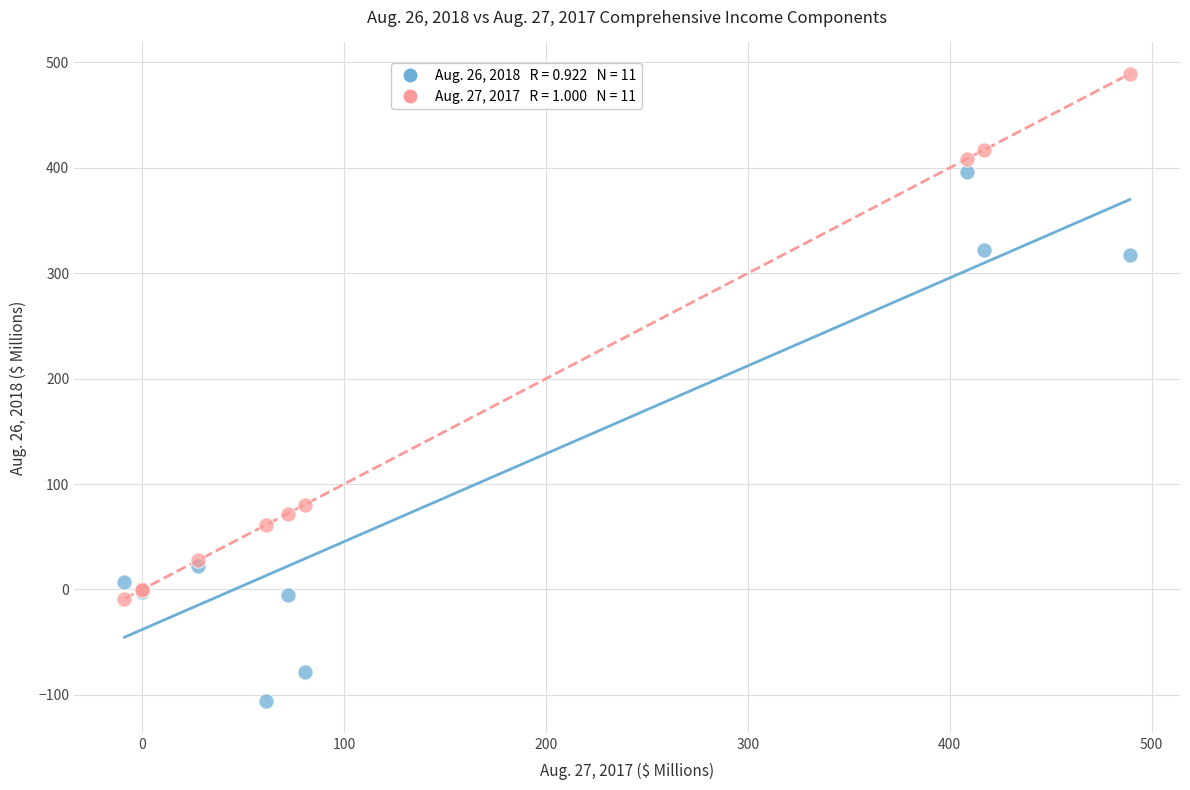

Across all series, what Y value is closest to 191?

80.6